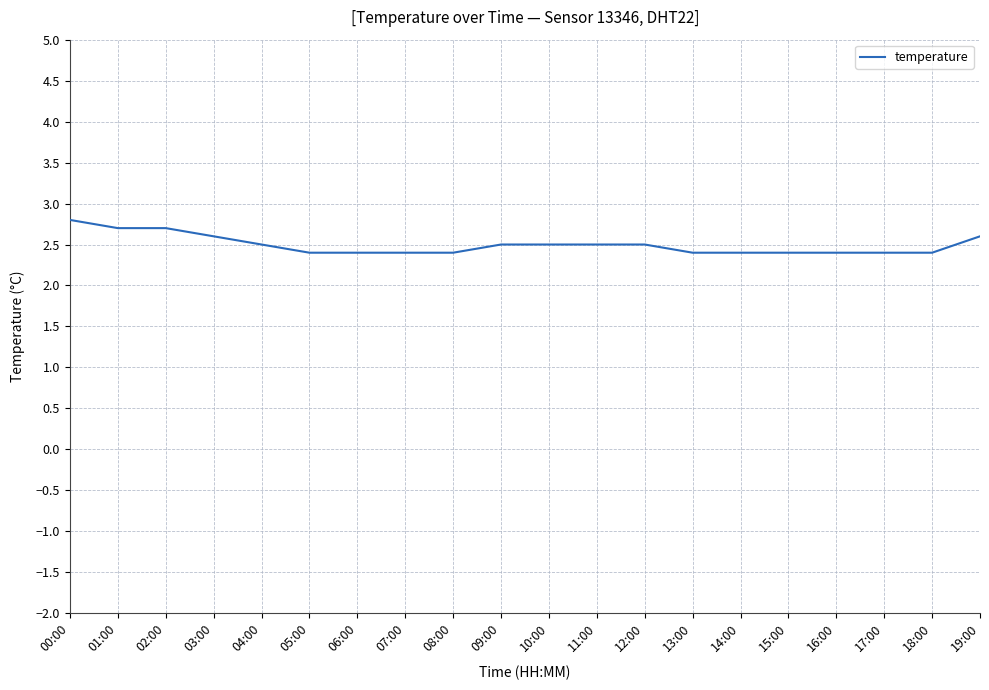

Is this an area chart (filled region under the line)?

No